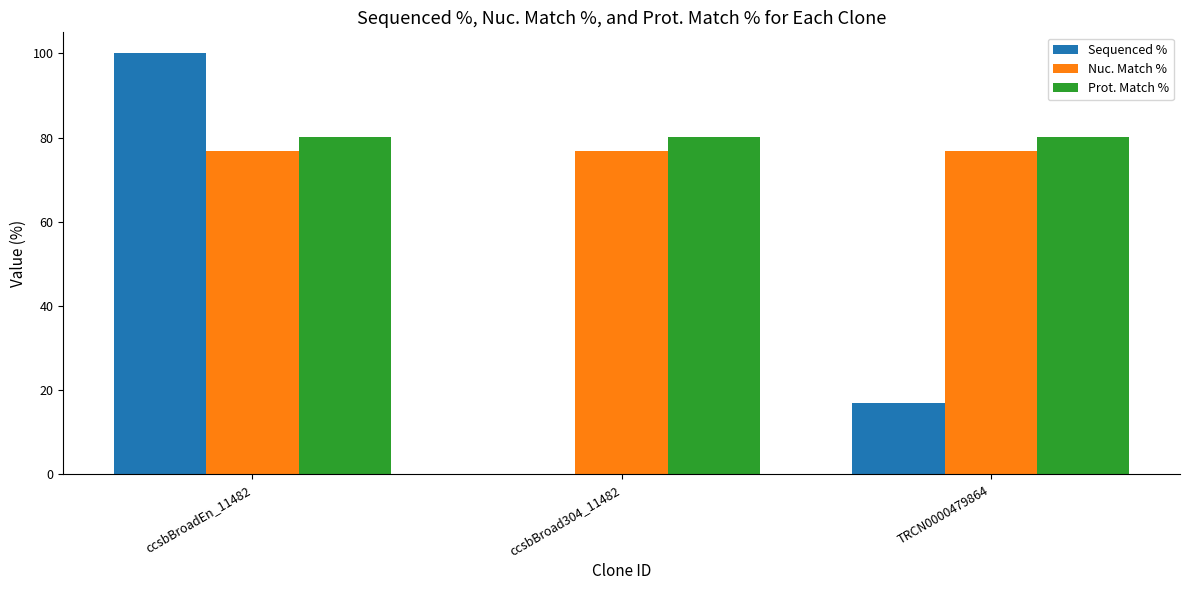

The Sequenced % series shows -68.1 at ccsbBroad304_11482. True or false?

False